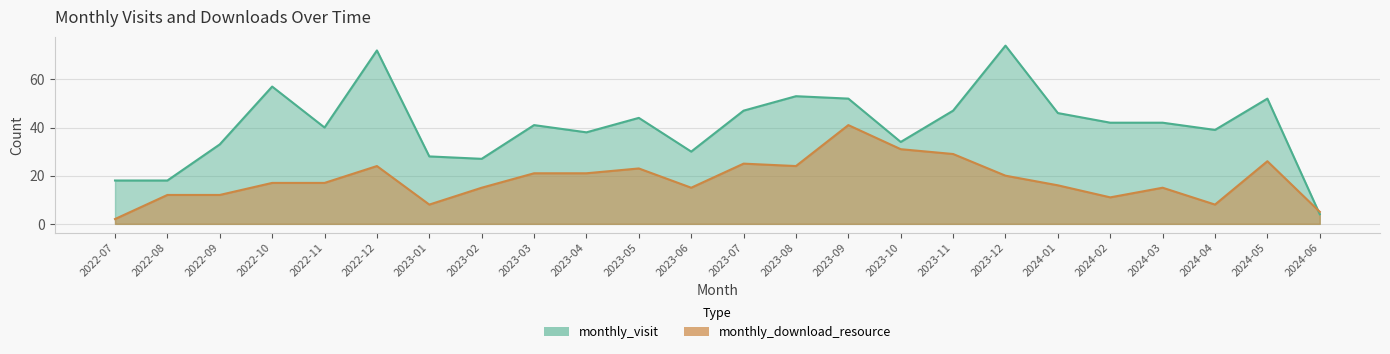

Which series has the largest range (max minus min)?

monthly_visit